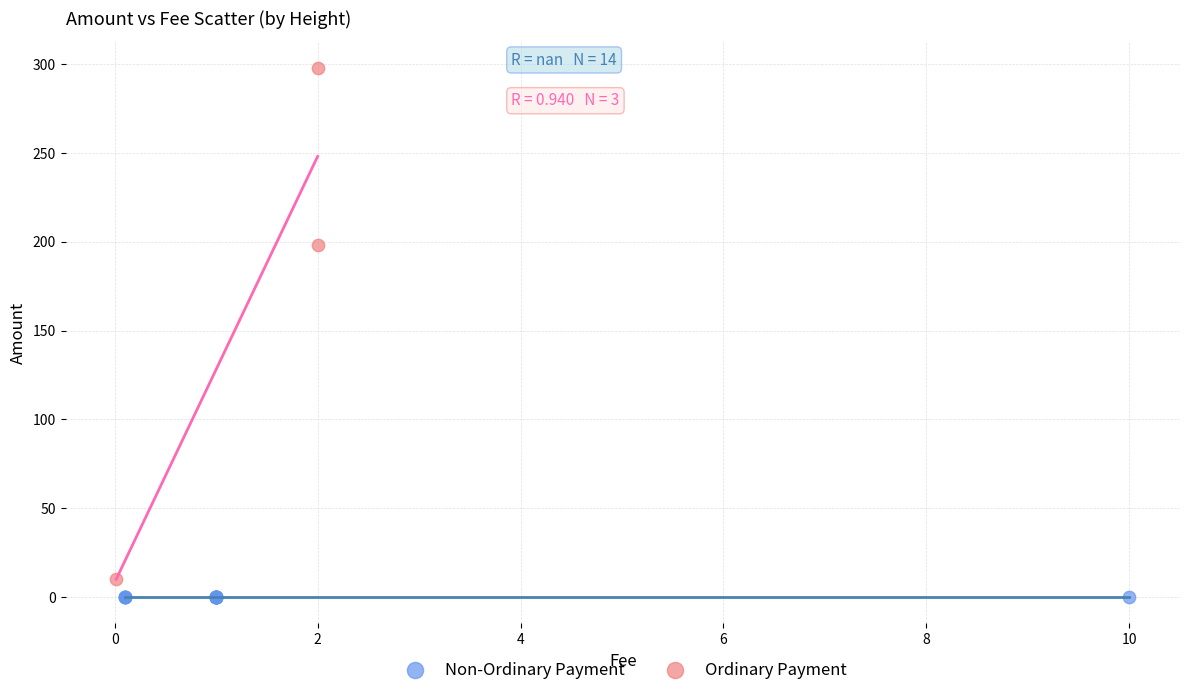

Which series contains the highest Y value?

Ordinary Payment